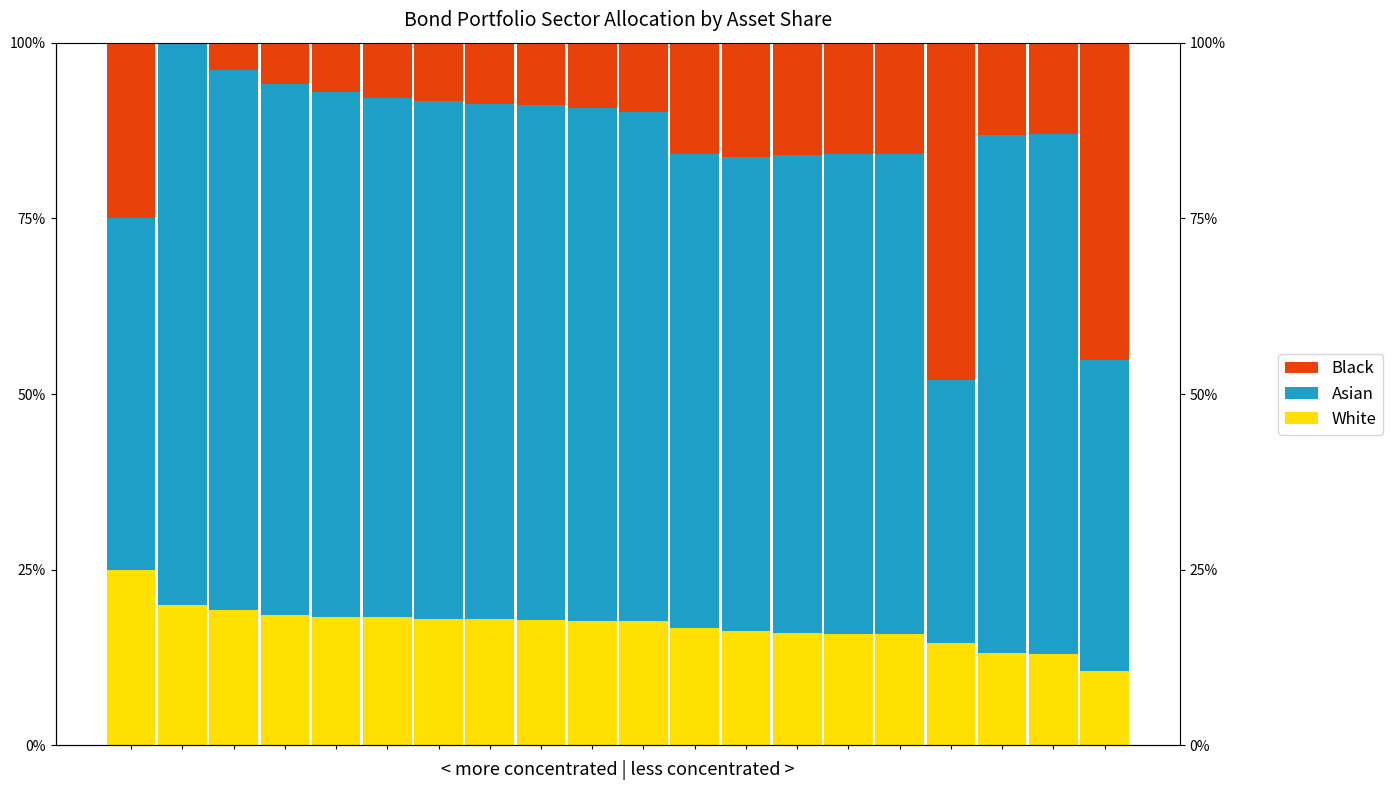

Which series has the largest total across all categories?

Asian